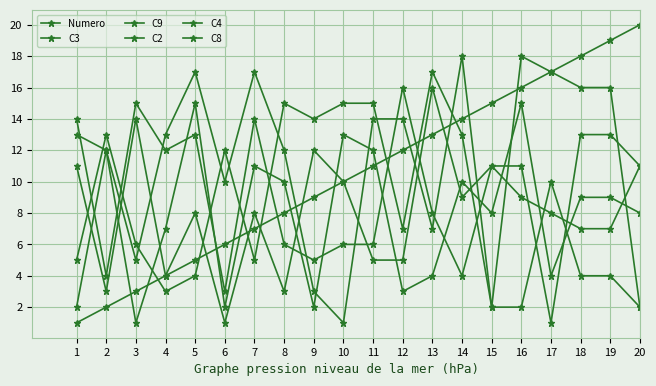

Which series has the largest range (max minus min)?

Numero